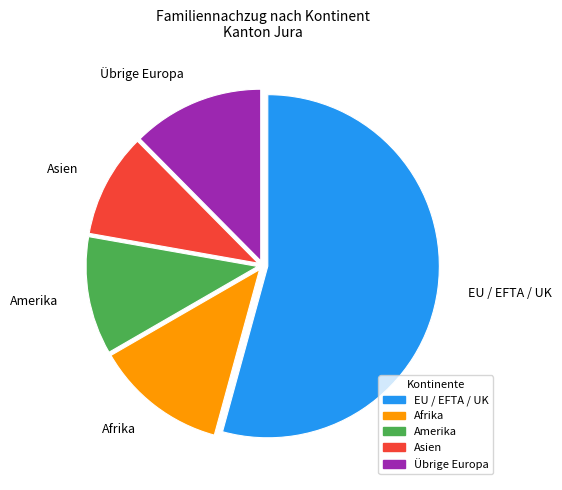

Do Asien and Amerika together represent more than half of the pie?

No